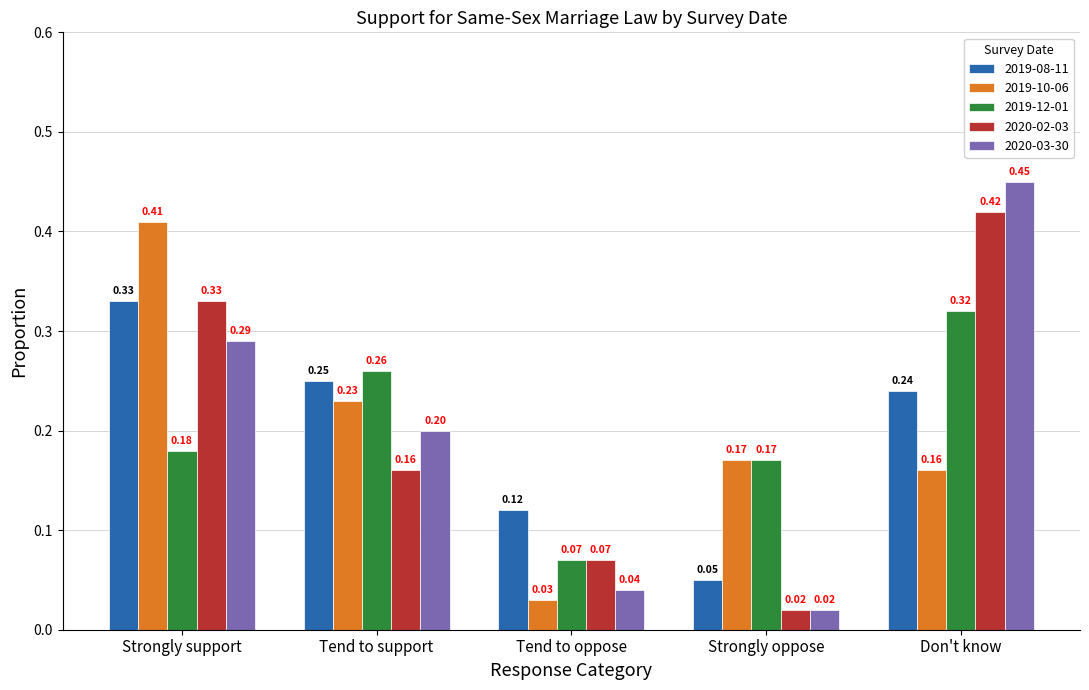

What is the average value of the 2019-10-06 series?

0.2